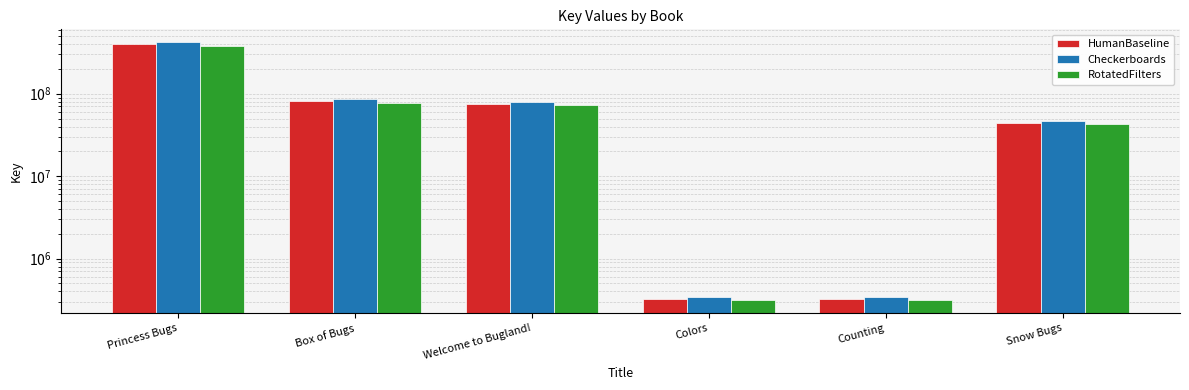

What is the average value of the Checkerboards series?

105790059.4